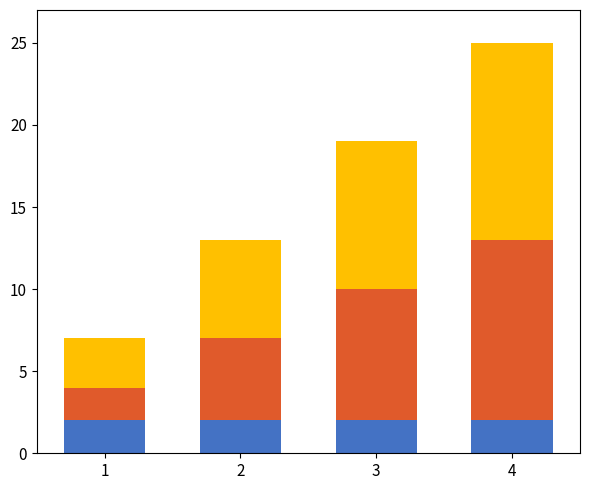

What is the total value across all series at 4?

25